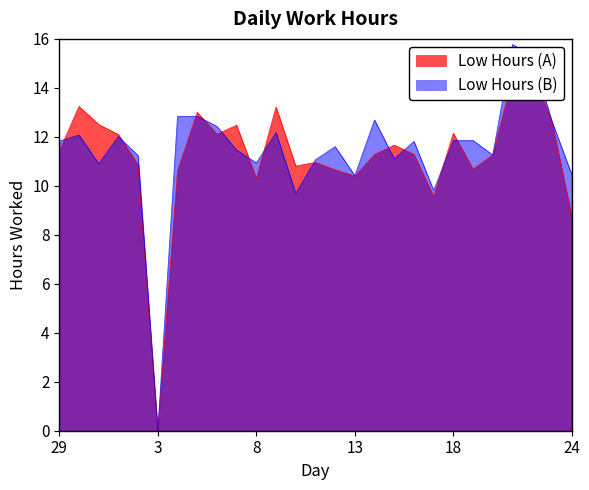

What is the ratio of the value at 24 to the value at 12?

0.8